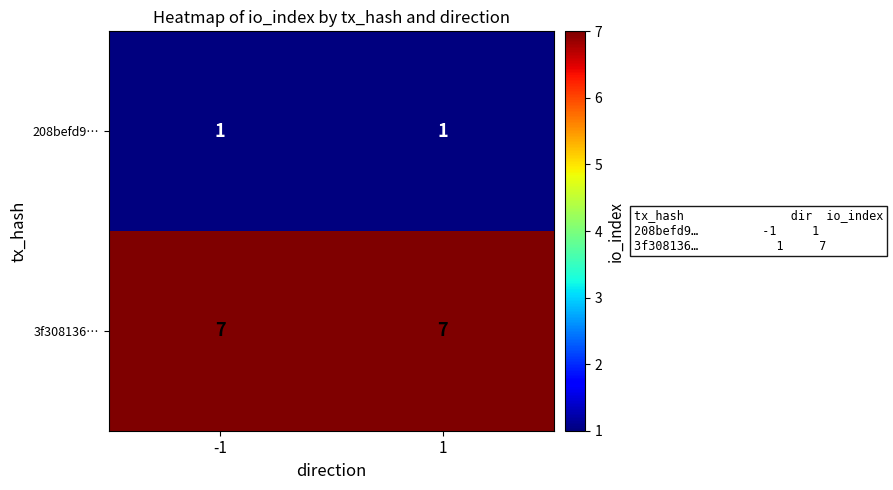

At how many categories does at least one series exceed 3?

2